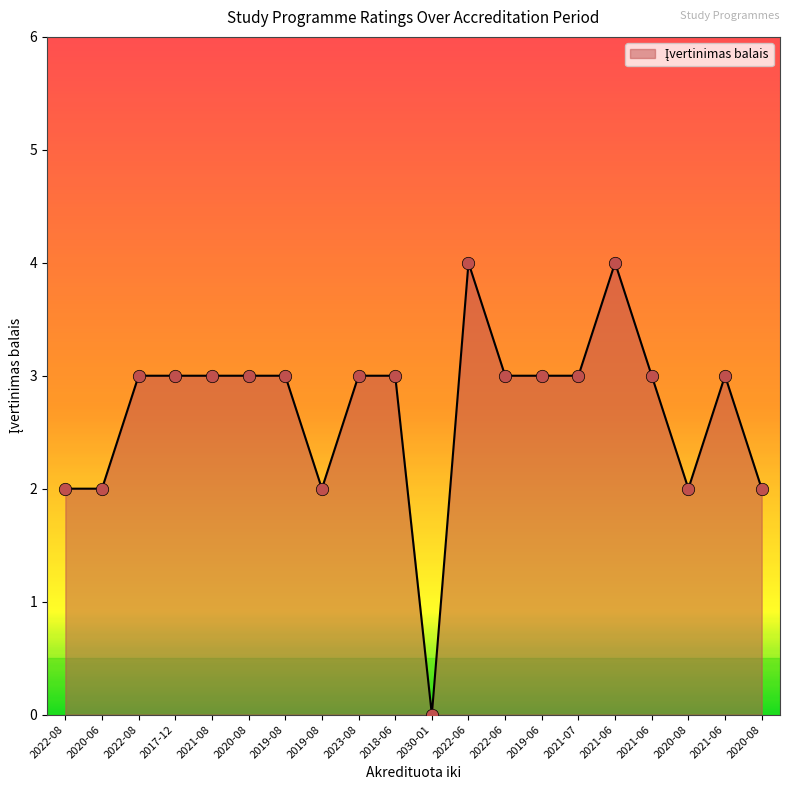

What is the change in value from 2019-08 to 2021-06?

+1